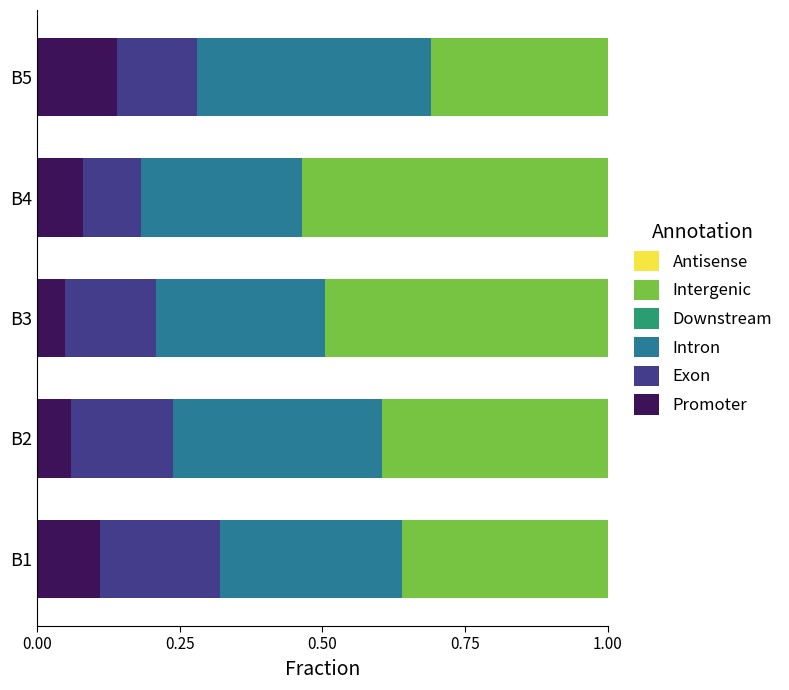

What is the total value across all series at B1?

1.0